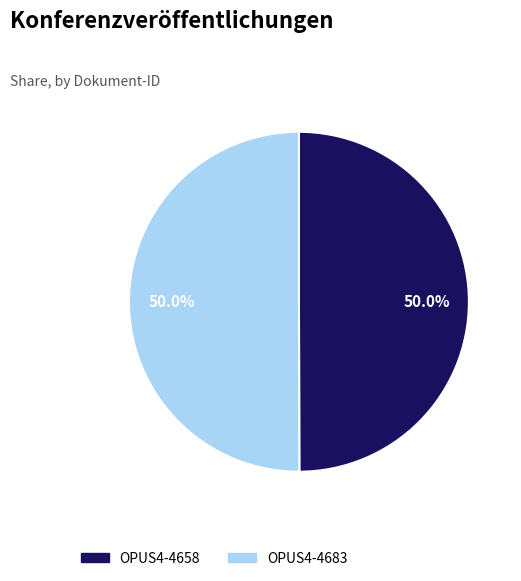

Approximately how many times larger is the value at OPUS4-4658 compared to OPUS4-4683?

1.0